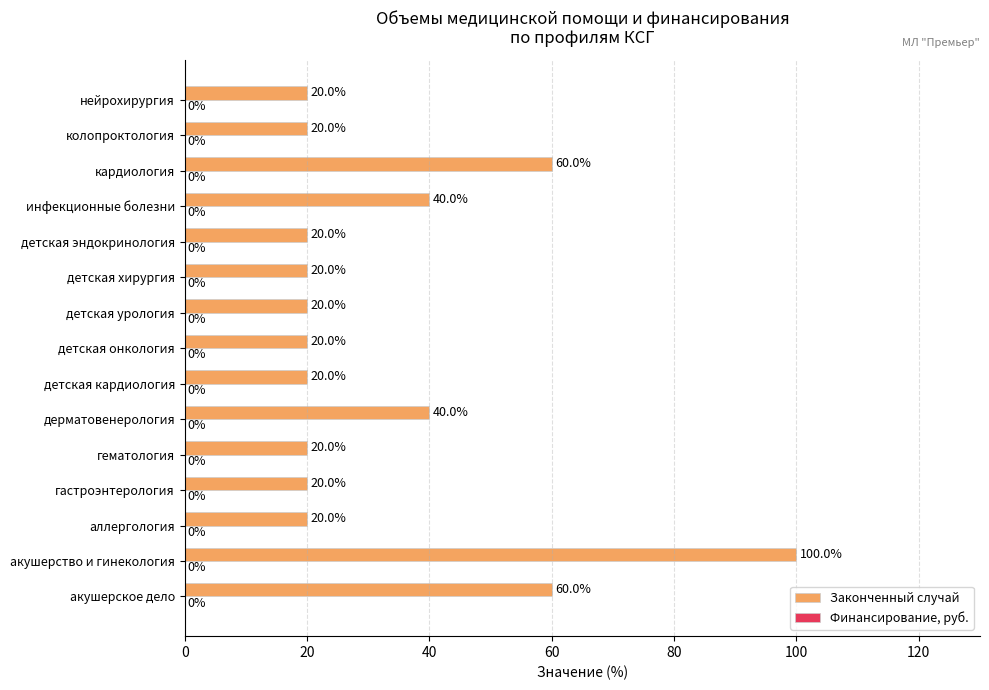

Count the values in the range 20 to 40.

12